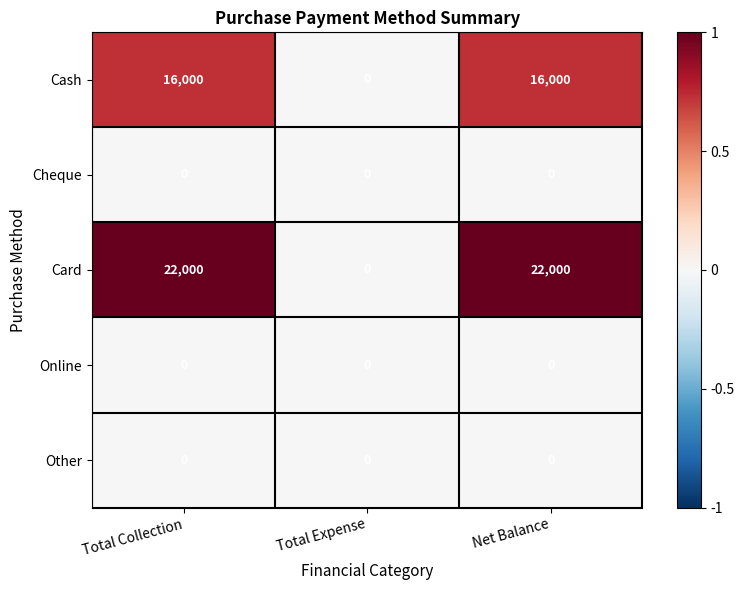

Is it true that Online equals 0 at Total Collection?

True